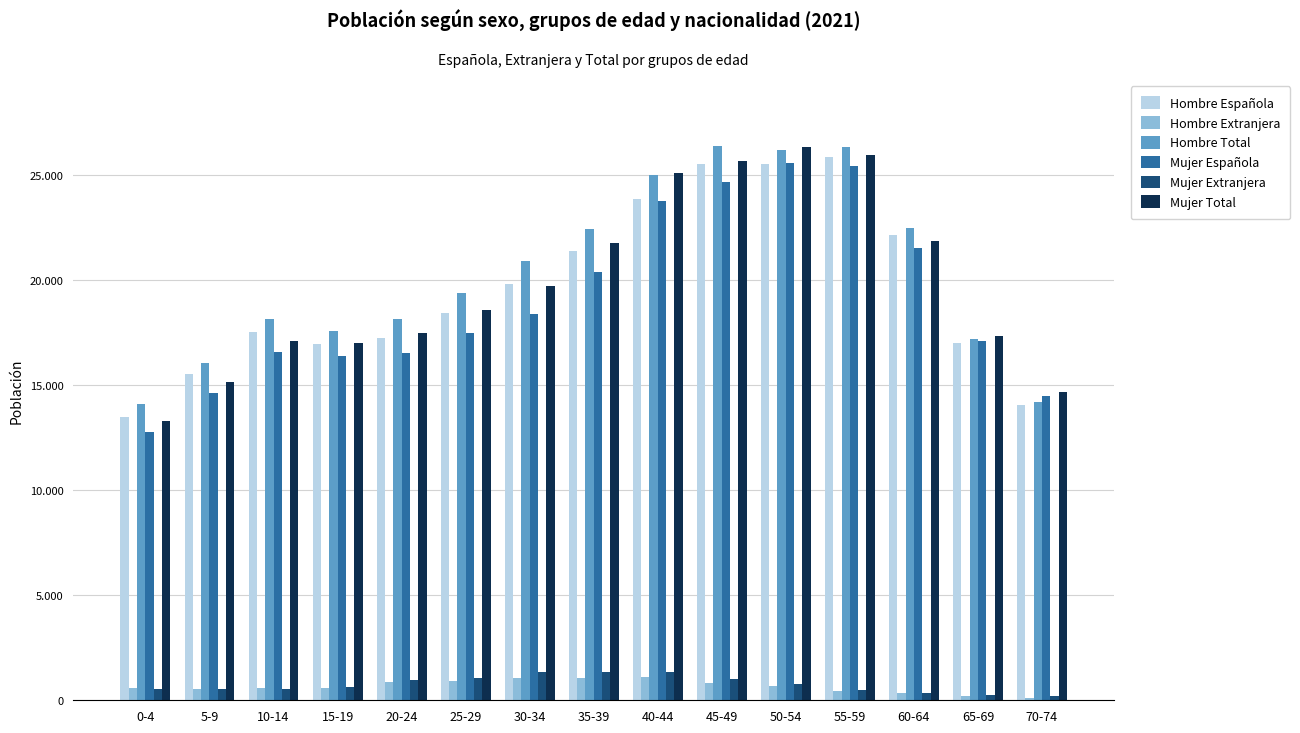

Which series has the largest range (max minus min)?

Mujer Total